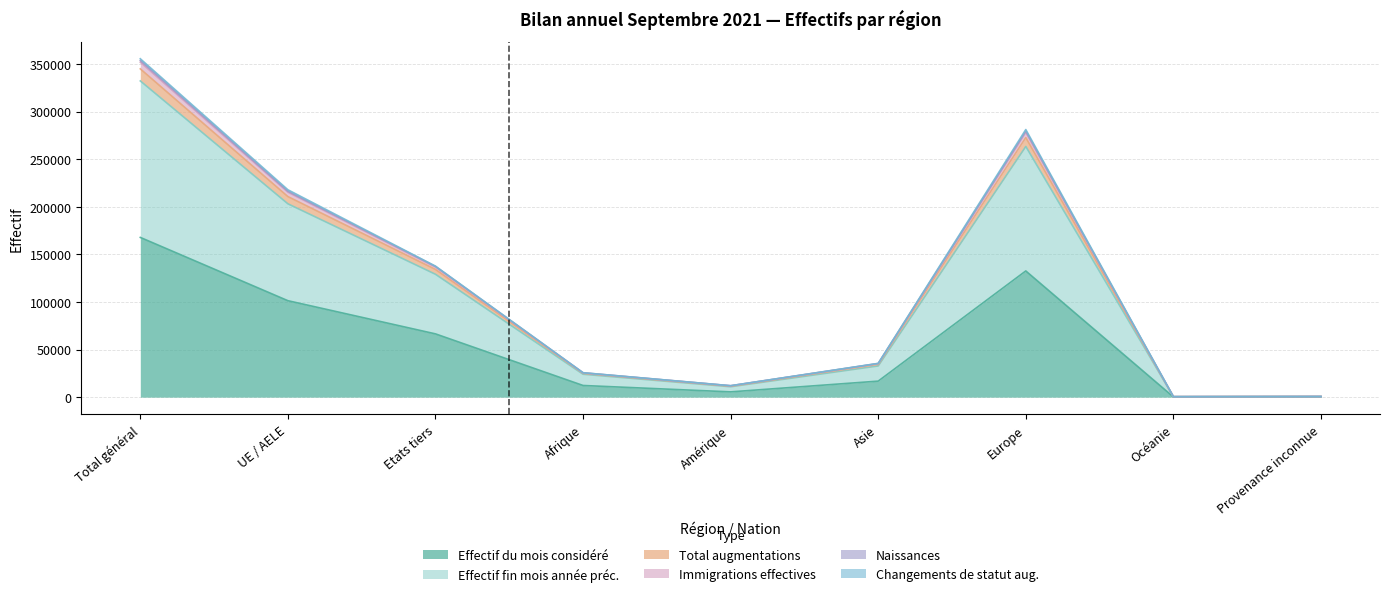

How many data points in Naissances are above 34517?

4